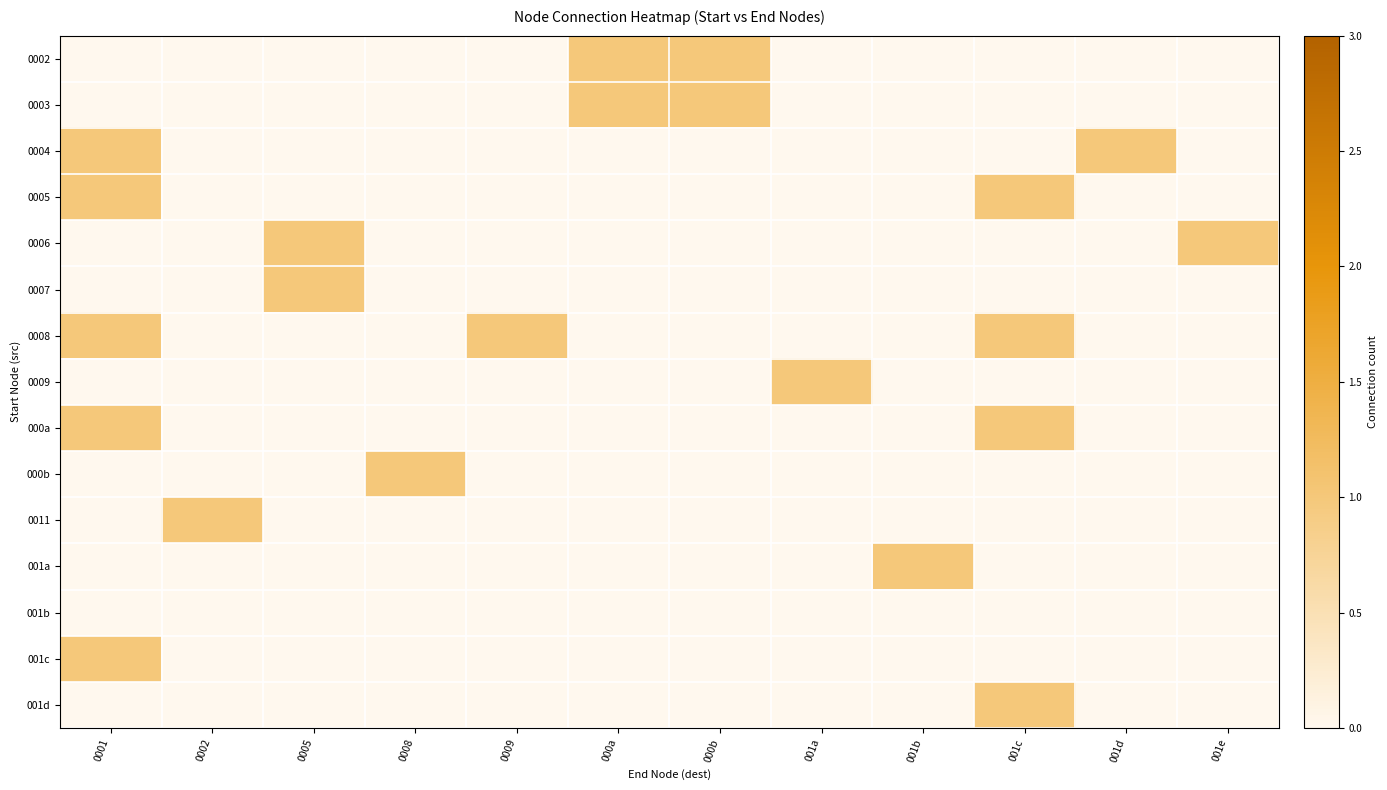

Which series has the largest total across all categories?

0008